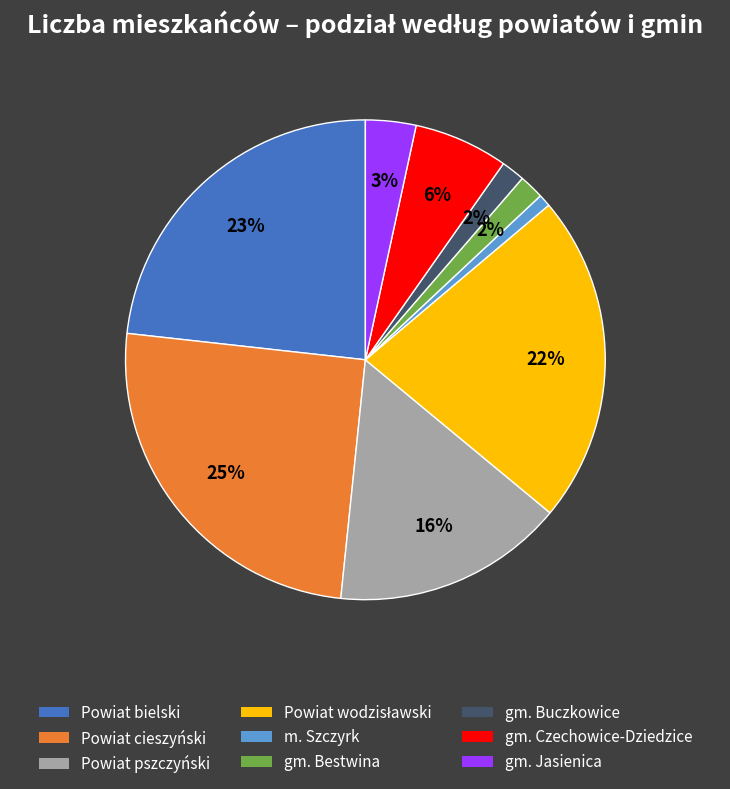

What is the ratio of the value at gm. Jasienica to the value at gm. Czechowice-Dziedzice?

0.5